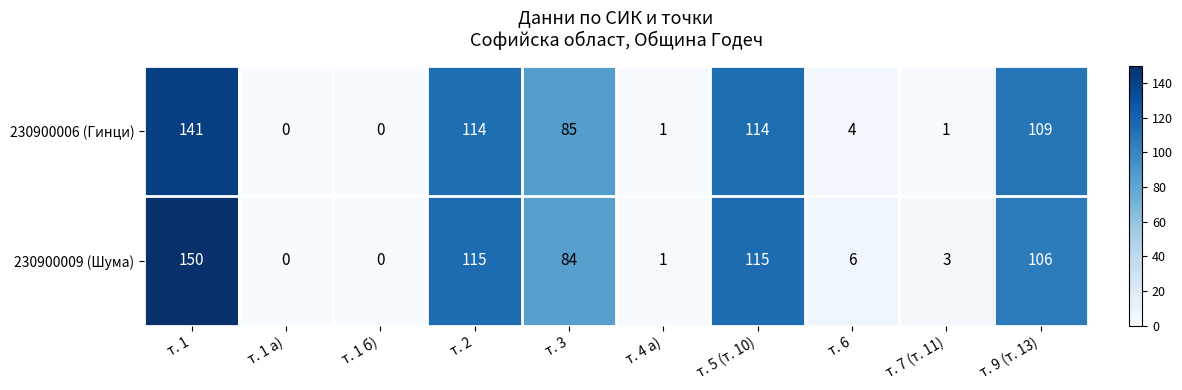

How many positive values does the 230900006 (Гинци) series have?

8